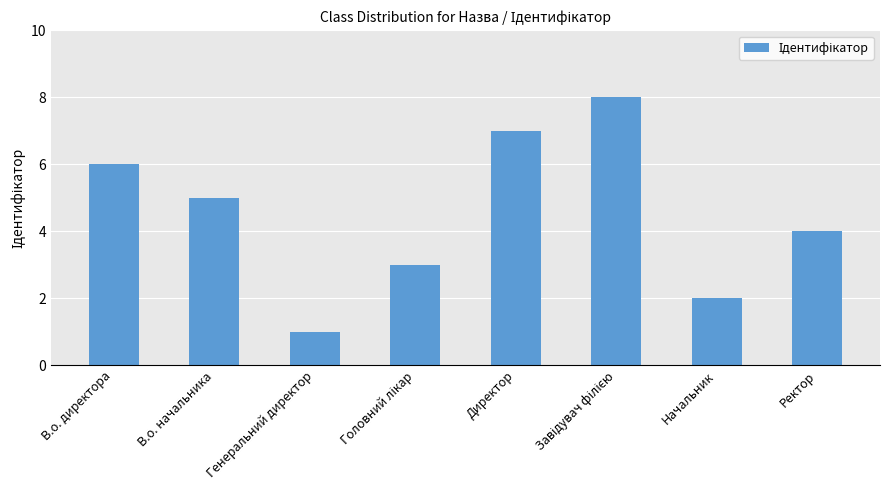

Which has a higher value, В.о. начальника or Начальник?

В.о. начальника